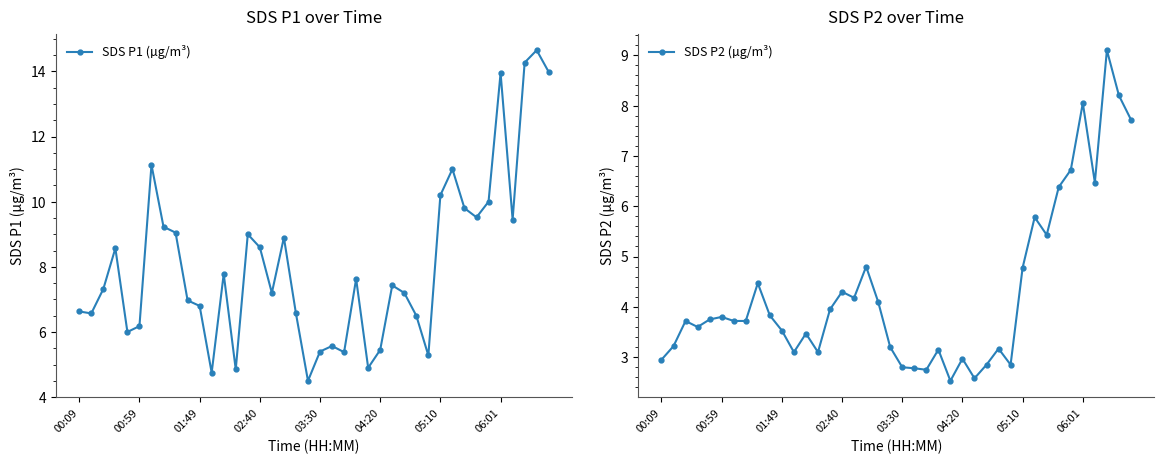

True or false: SDS P2 (µg/m³) and SDS P1 (µg/m³) intersect in this chart.

False